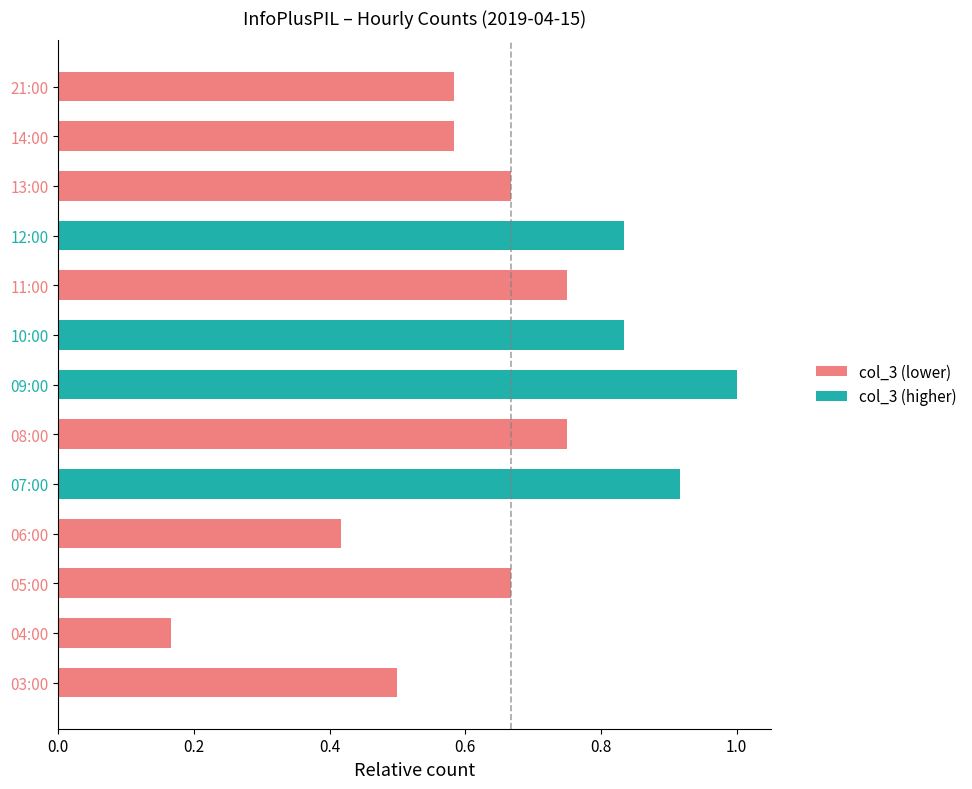

Which category has the lowest value across all series?

04:00